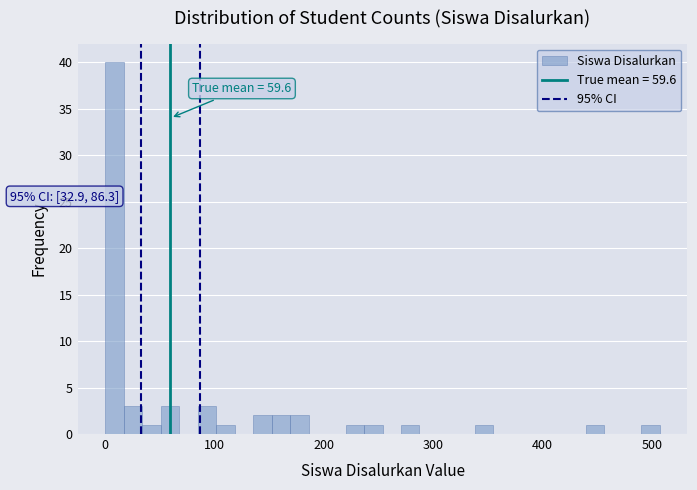

Read against the x-axis, roughly where is the centre of the tallest bar?

10